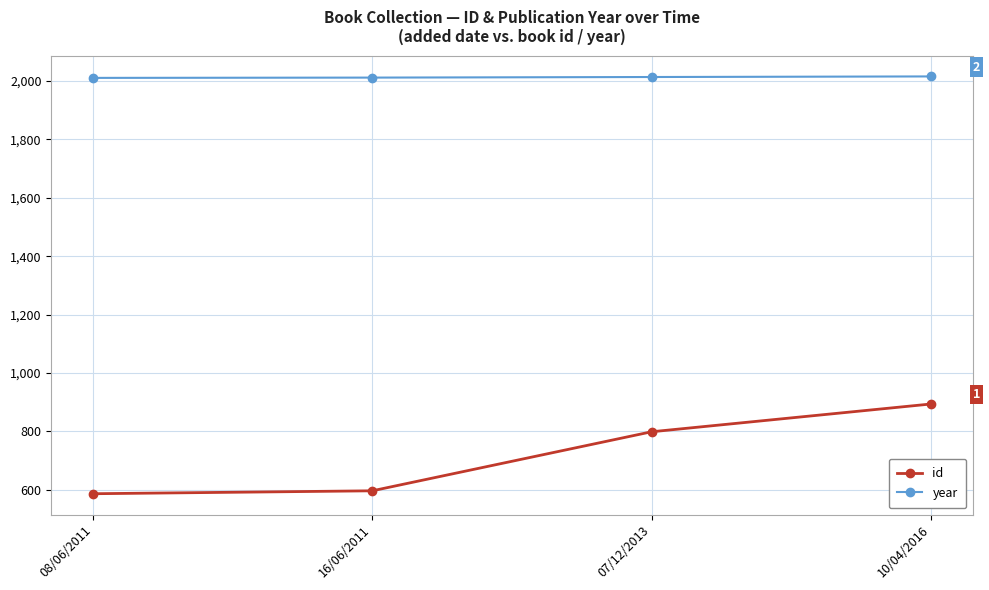

What is the total value across all series at 16/06/2011?

2608